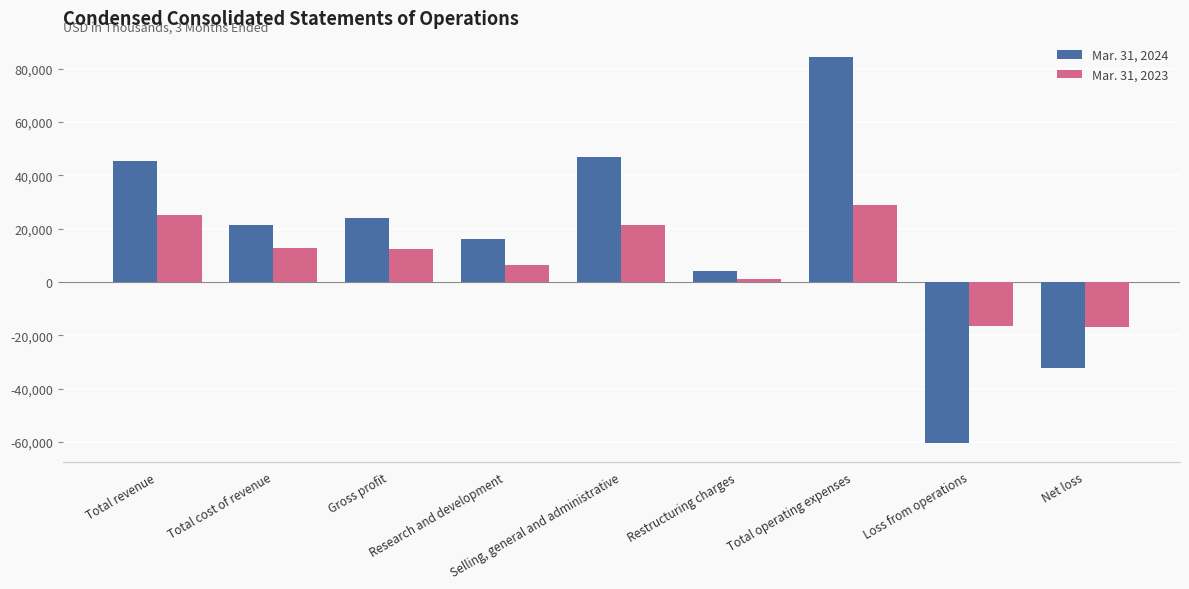

Which series has the widest spread of values?

Mar. 31, 2024